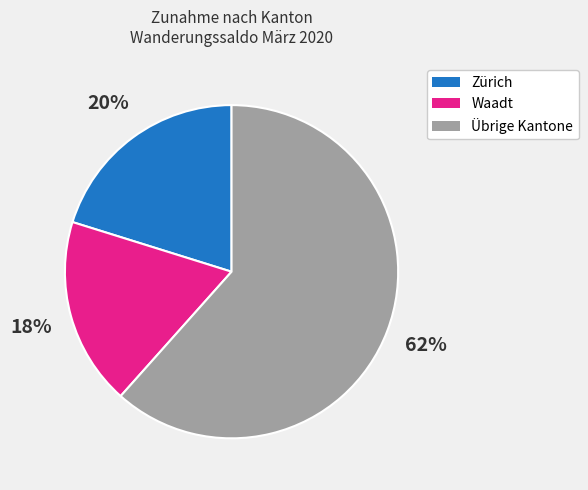

To the nearest percent, what portion does Waadt represent?

18%